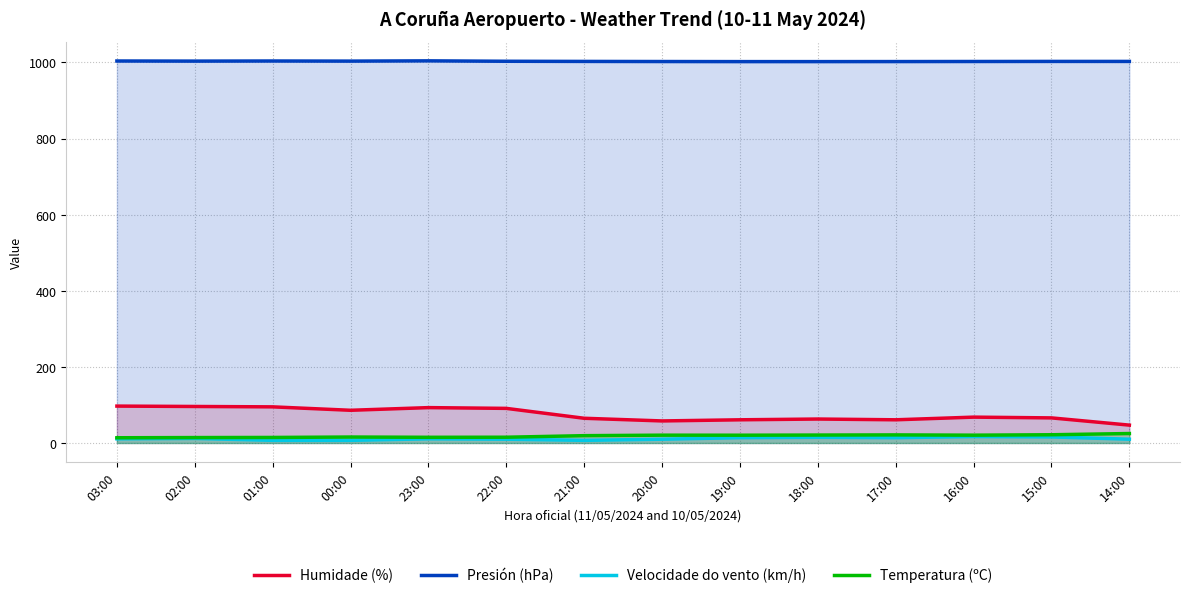

What is the smallest value displayed?

7.0